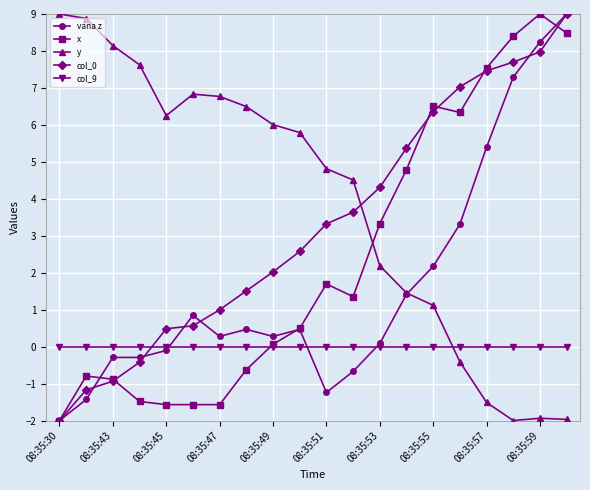

How many intersections are there between y and x?

1